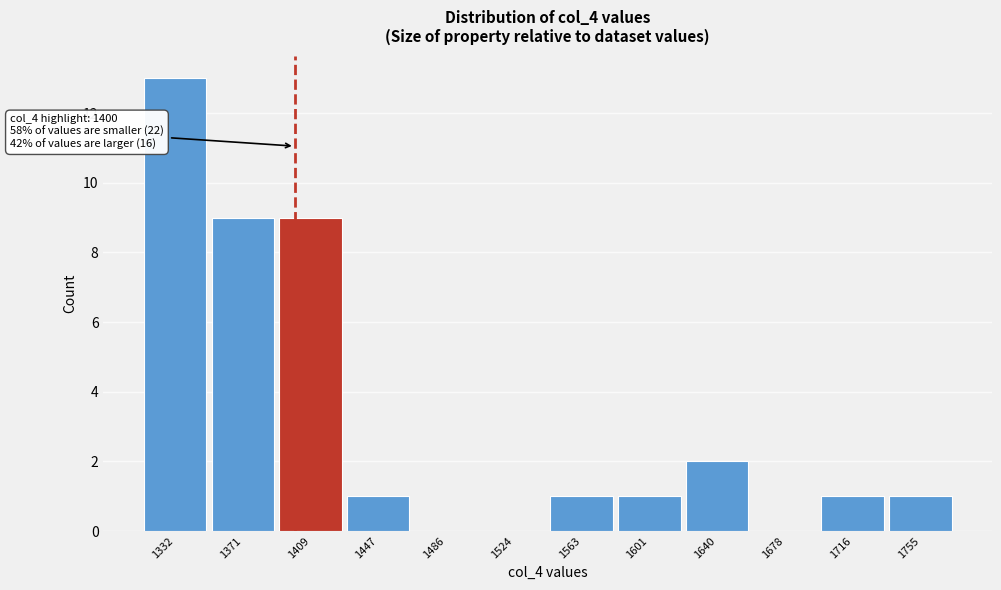

Over which range of the x-axis is the bar tallest?

1315 to 1350